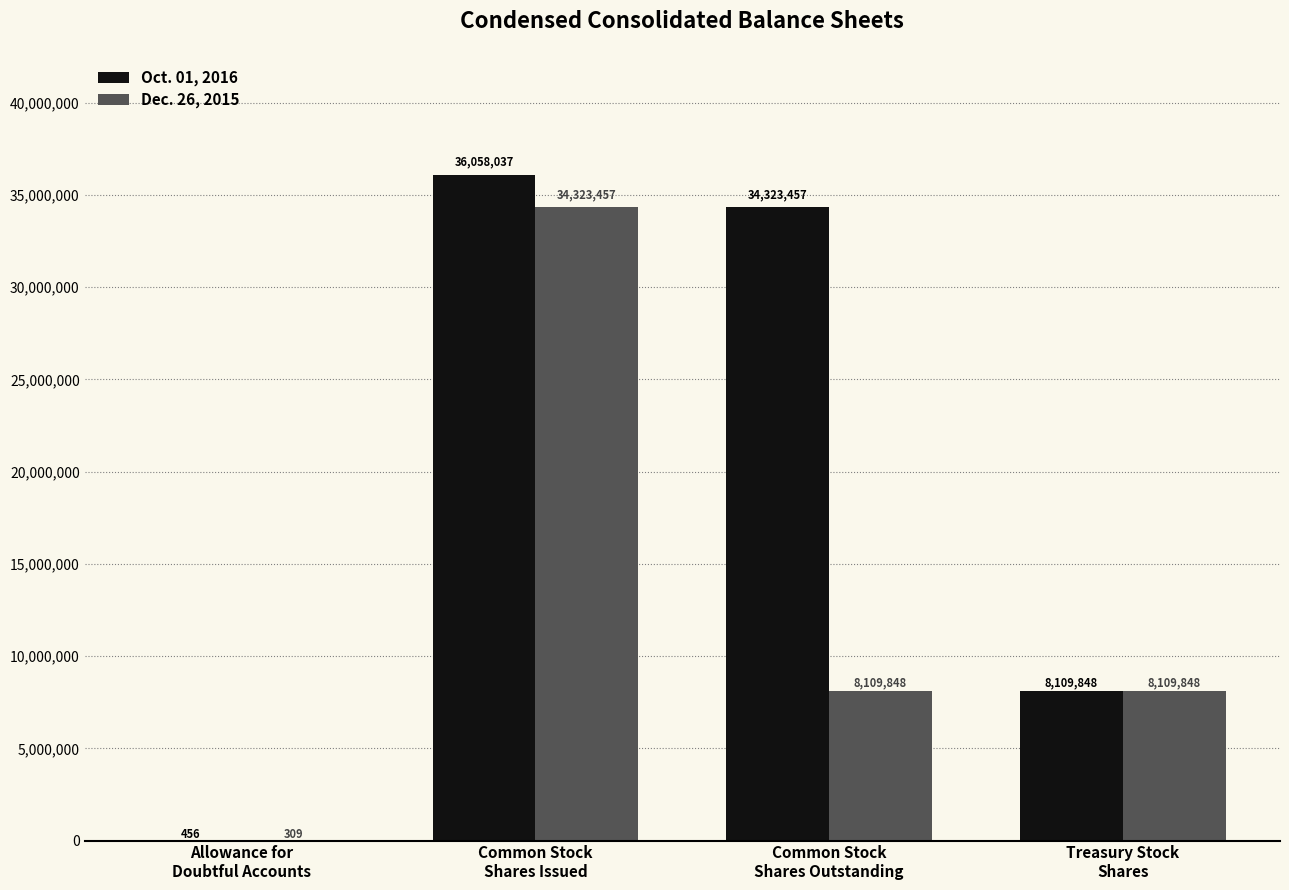

Which series has the largest total across all categories?

Oct. 01, 2016